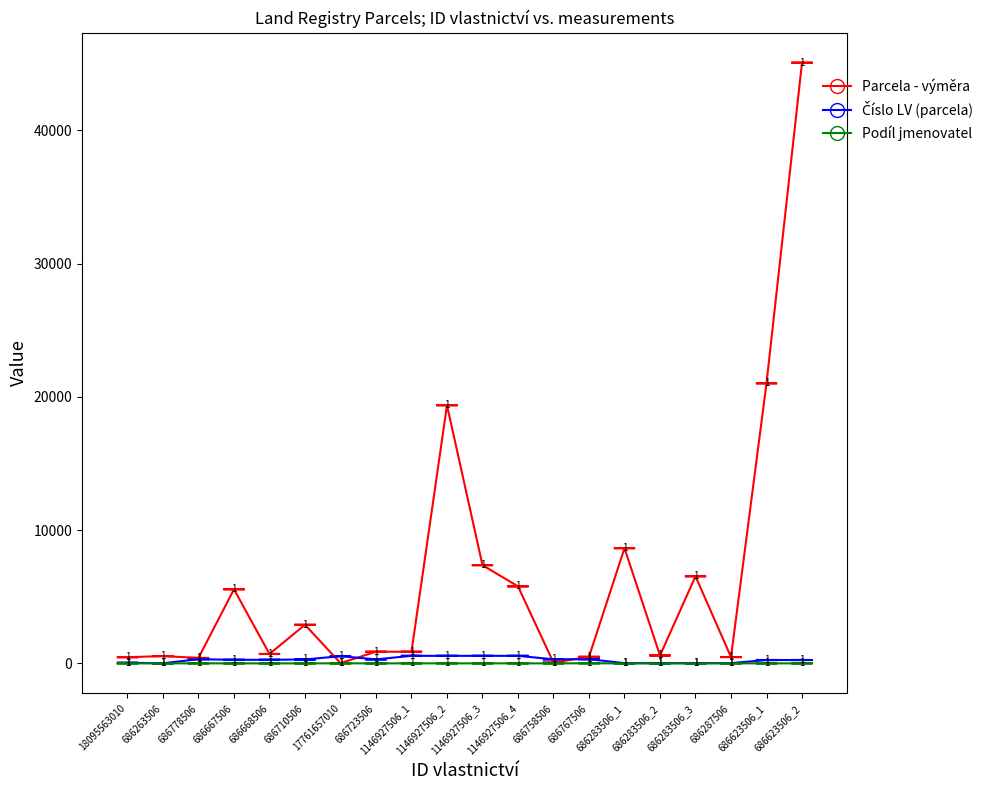

What is the maximum value for Podíl jmenovatel?

8